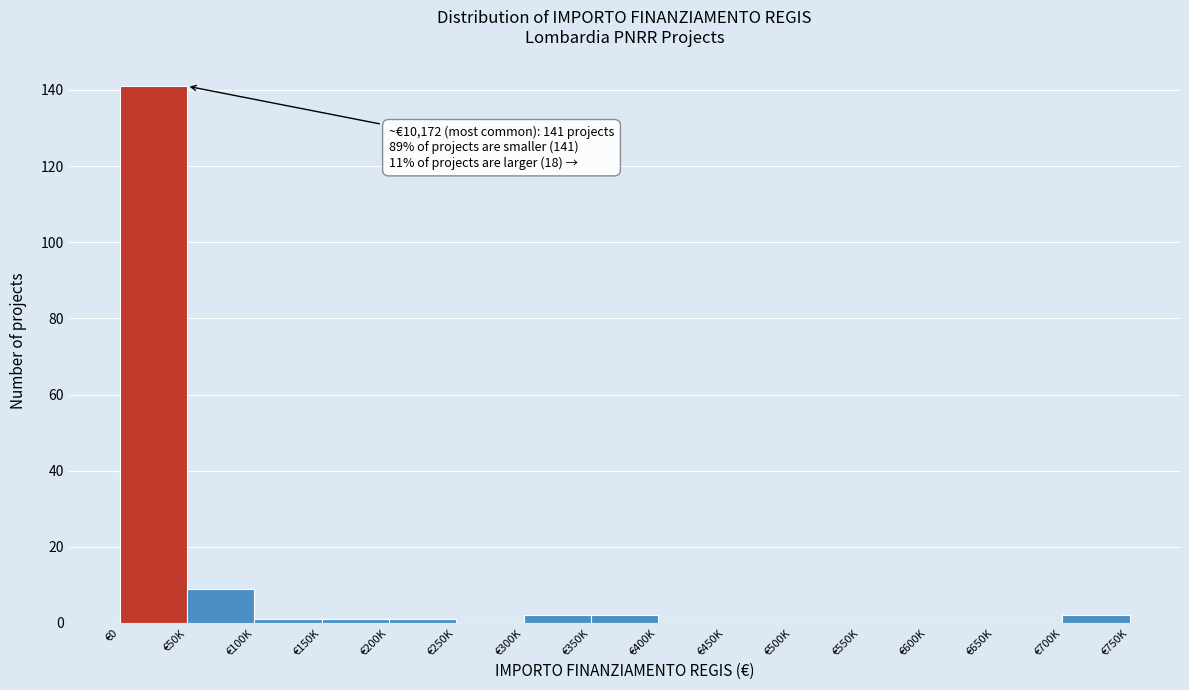

Reading left to right, transcribe all the data shown in this chart.

€0=141	€50K=9	€100K=1	€150K=1	€200K=1	€250K=0	€300K=2	€350K=2	€400K=0	€450K=0	€500K=0	€550K=0	€600K=0	€650K=0	€700K=2